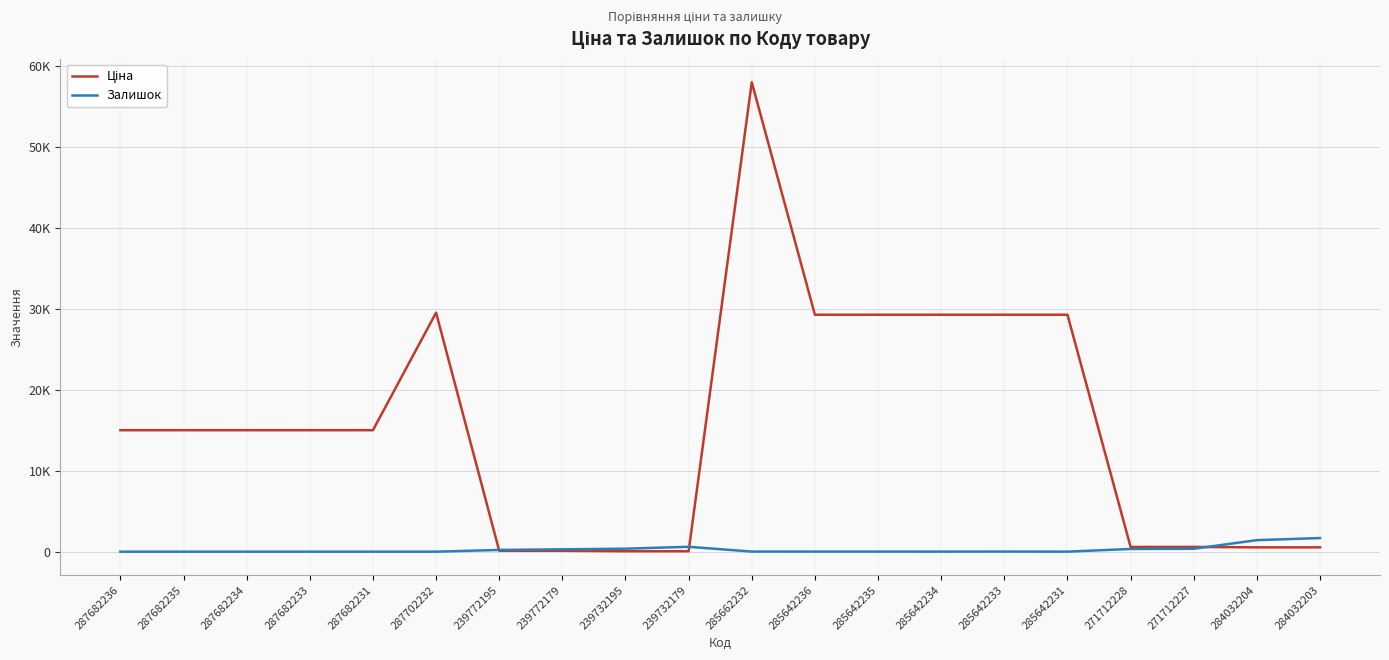

Between which two adjacent categories do Залишок and Ціна first intersect?

287702232 and 239772195